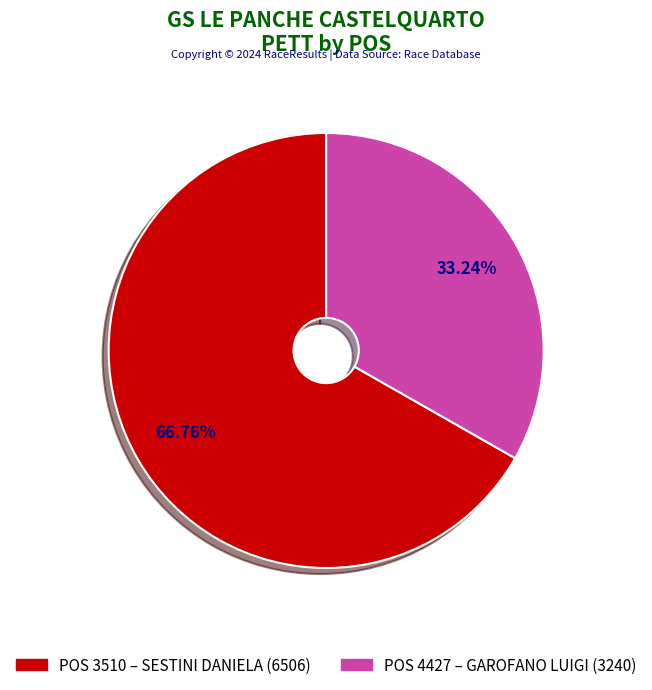

Is there any slice that represents more than half of the pie?

Yes